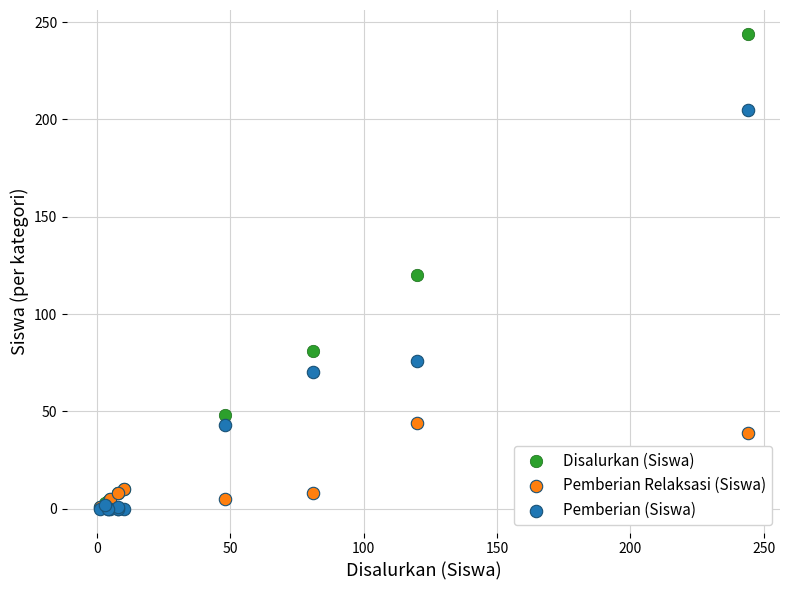

In the Pemberian (Siswa) series, what Y value is closest to 102?

76